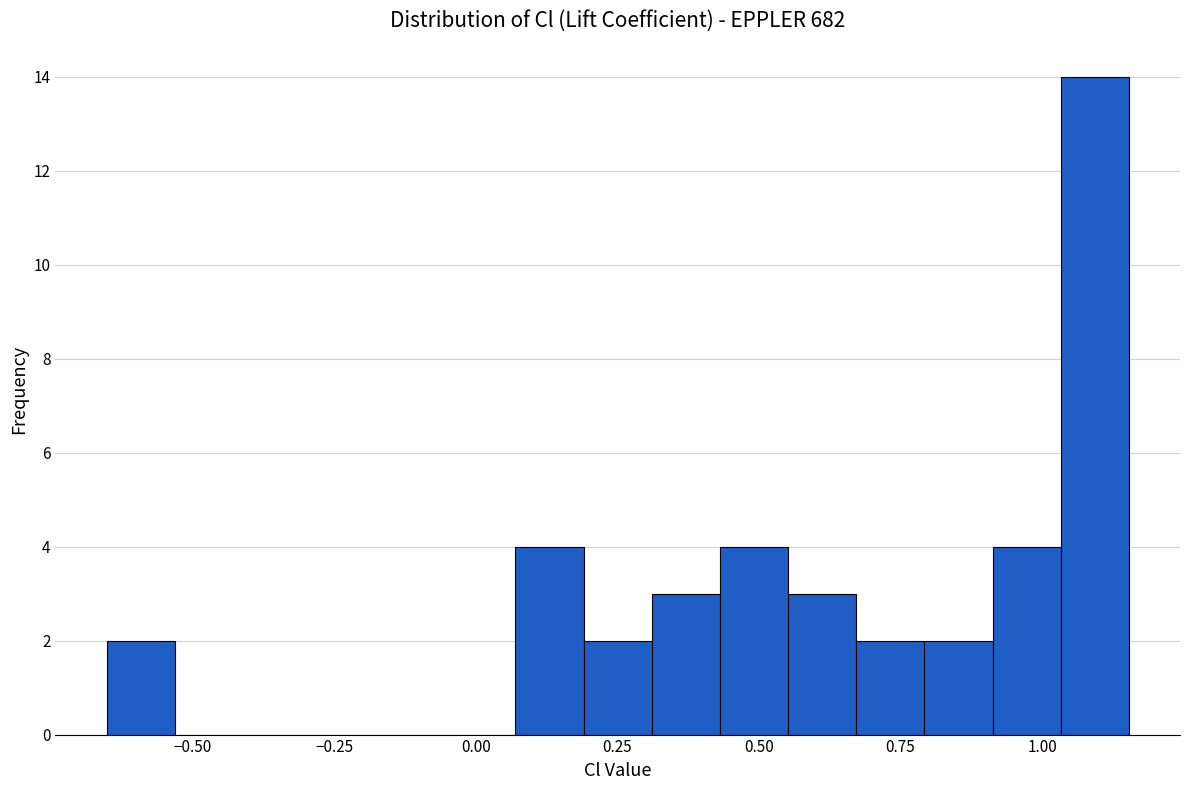

Read against the x-axis, roughly where is the centre of the tallest bar?

1.10